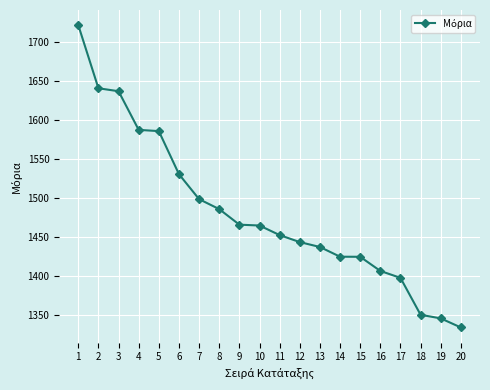

What is the value of the 12th point from the left?

1443.3